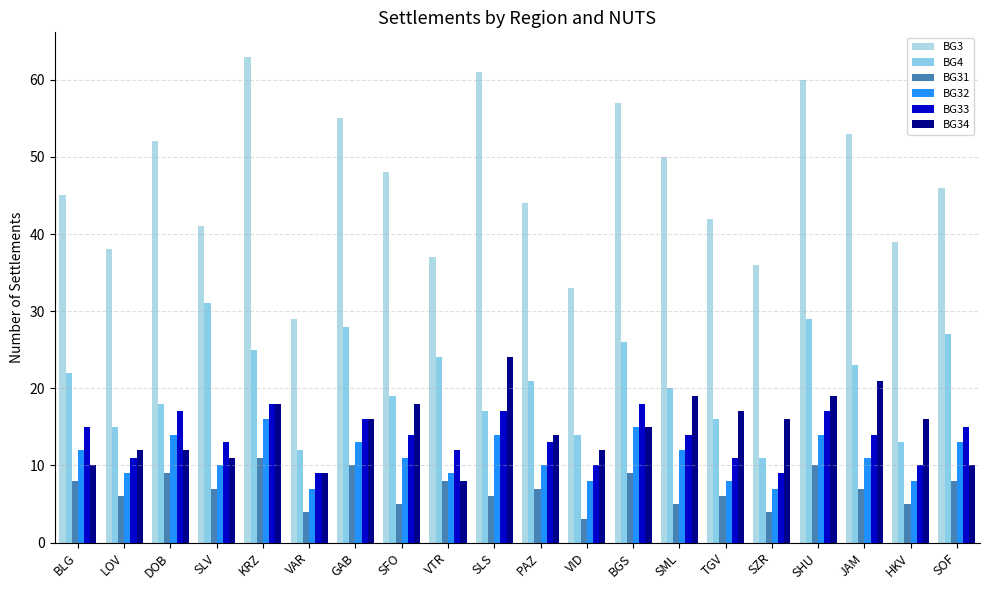

What is the value of the BG34 bar at the 4th from the left?

11